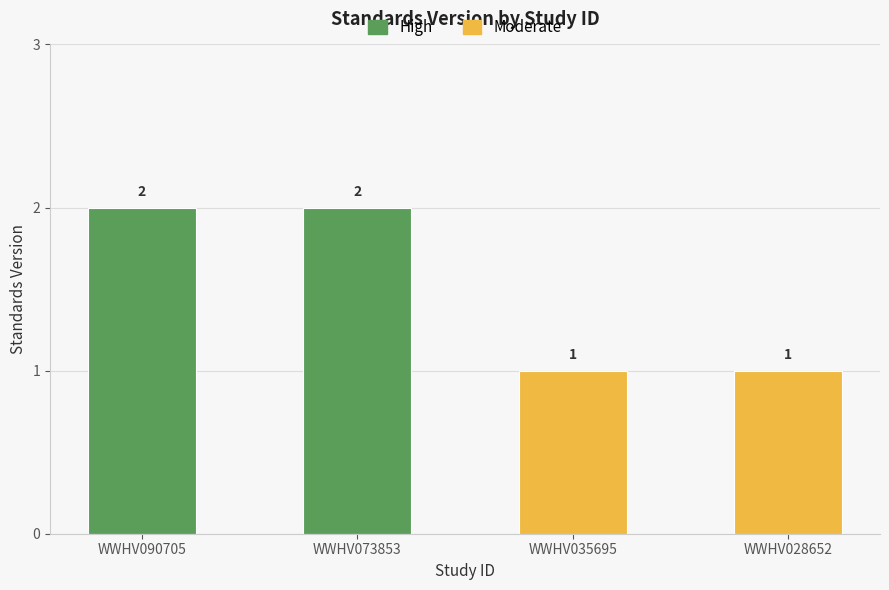

What is the value of the 3rd bar from the left?

1